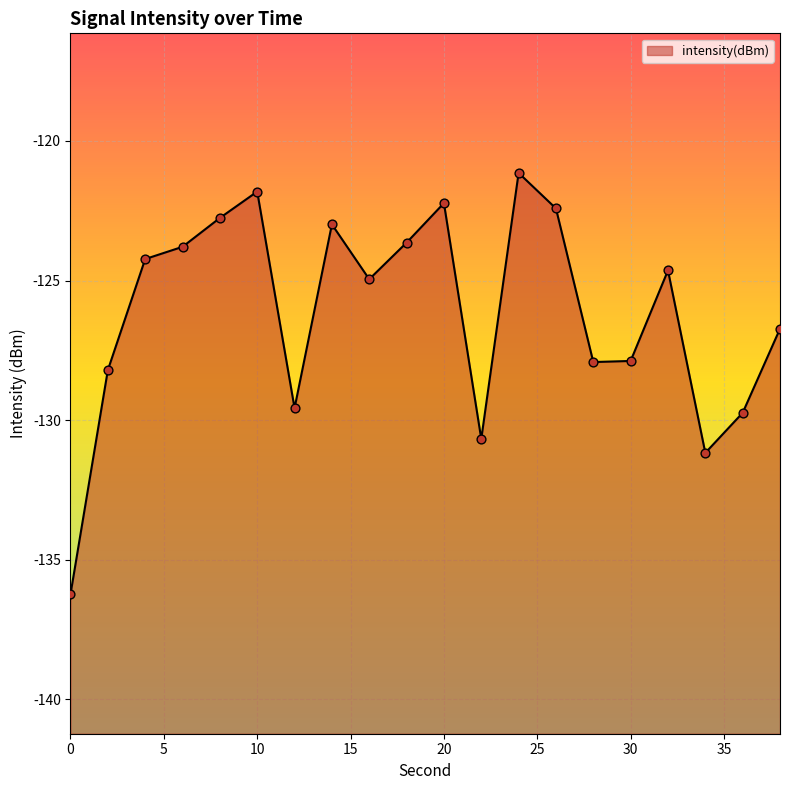

What is the change in value from 16 to 20?

+2.7